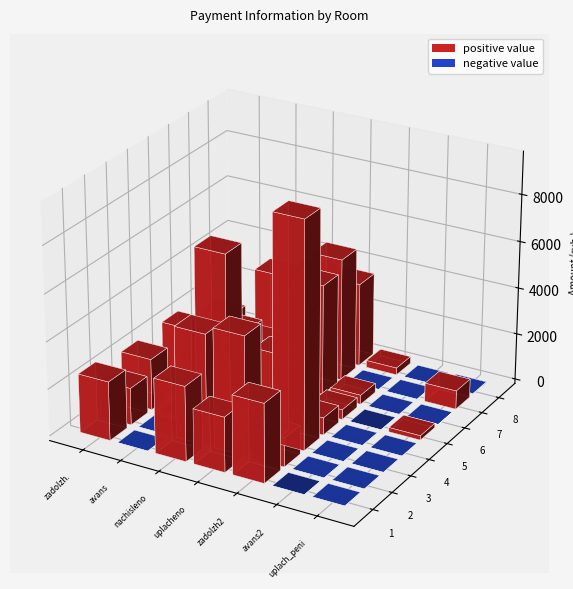

True or false: 3 has a value of 2176.1 at 0.

True